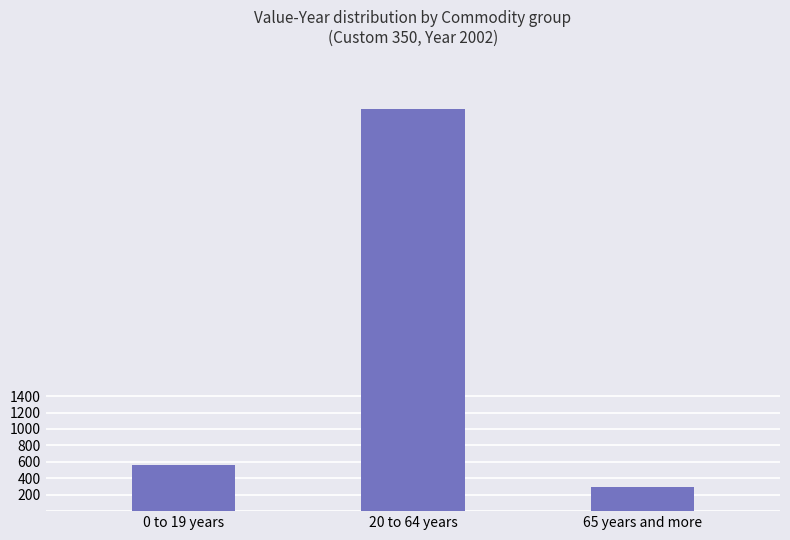

Are the bars horizontal?

No